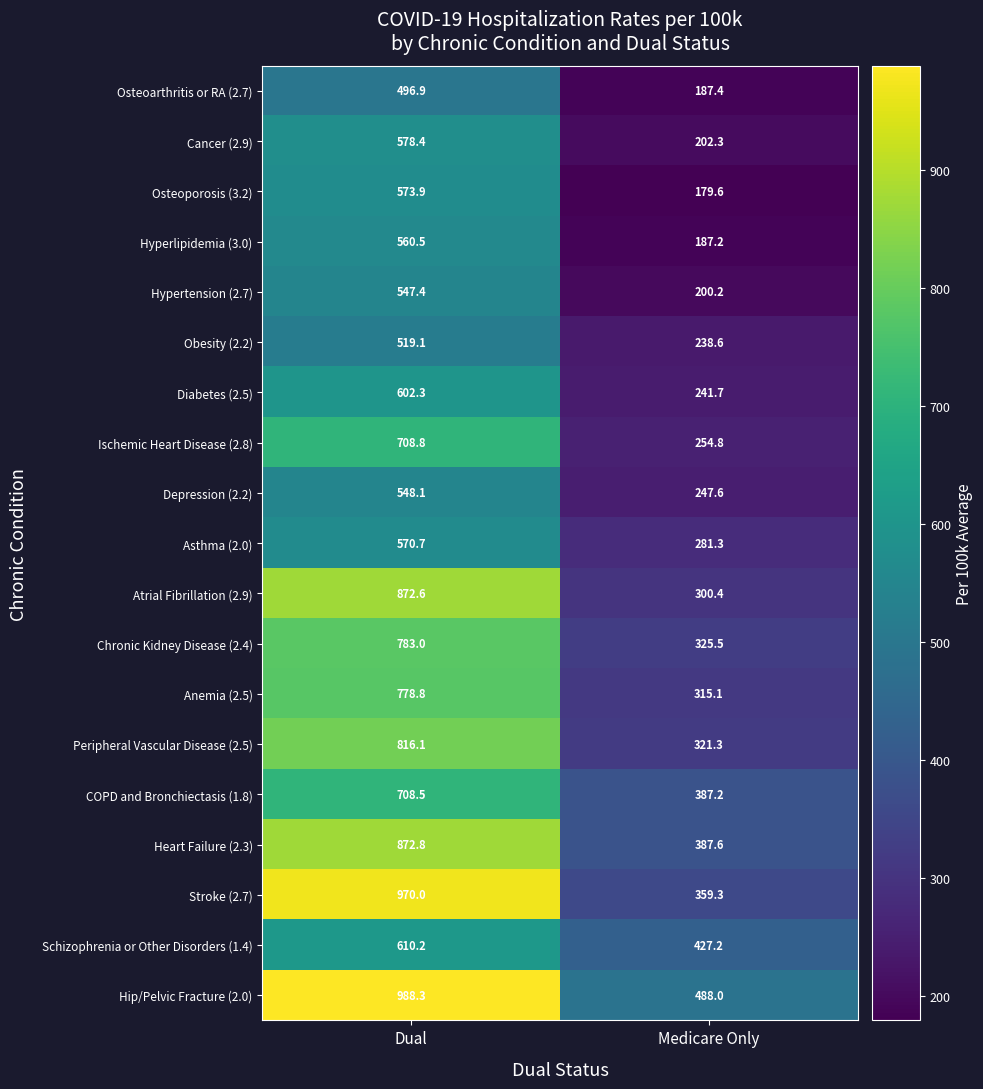

The value of Chronic Kidney Disease (2.4) at Dual is 1276.7. True or false?

False